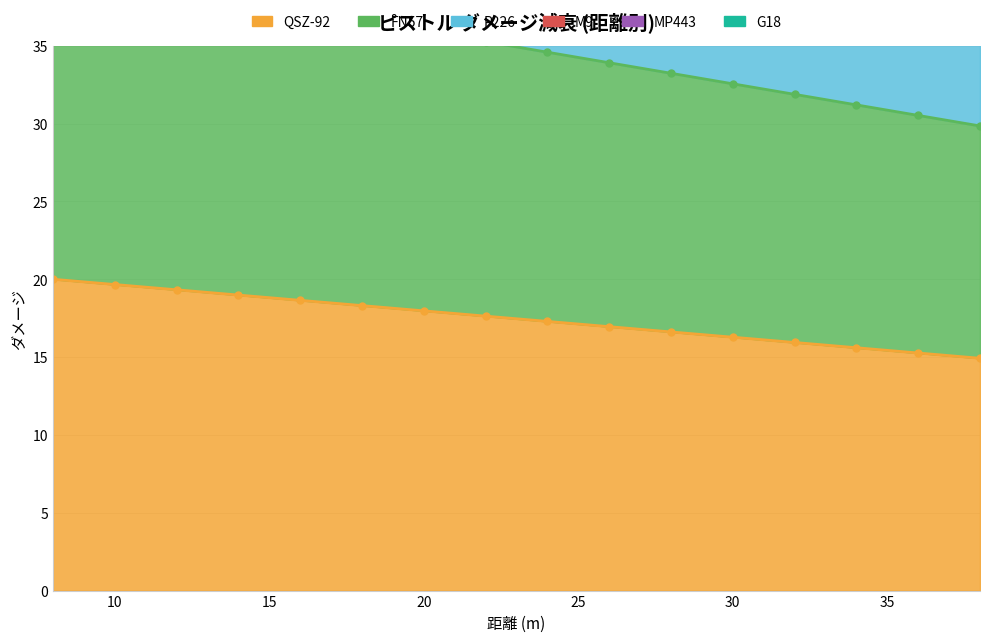

True or false: FN57 and G18 cross at least once.

False